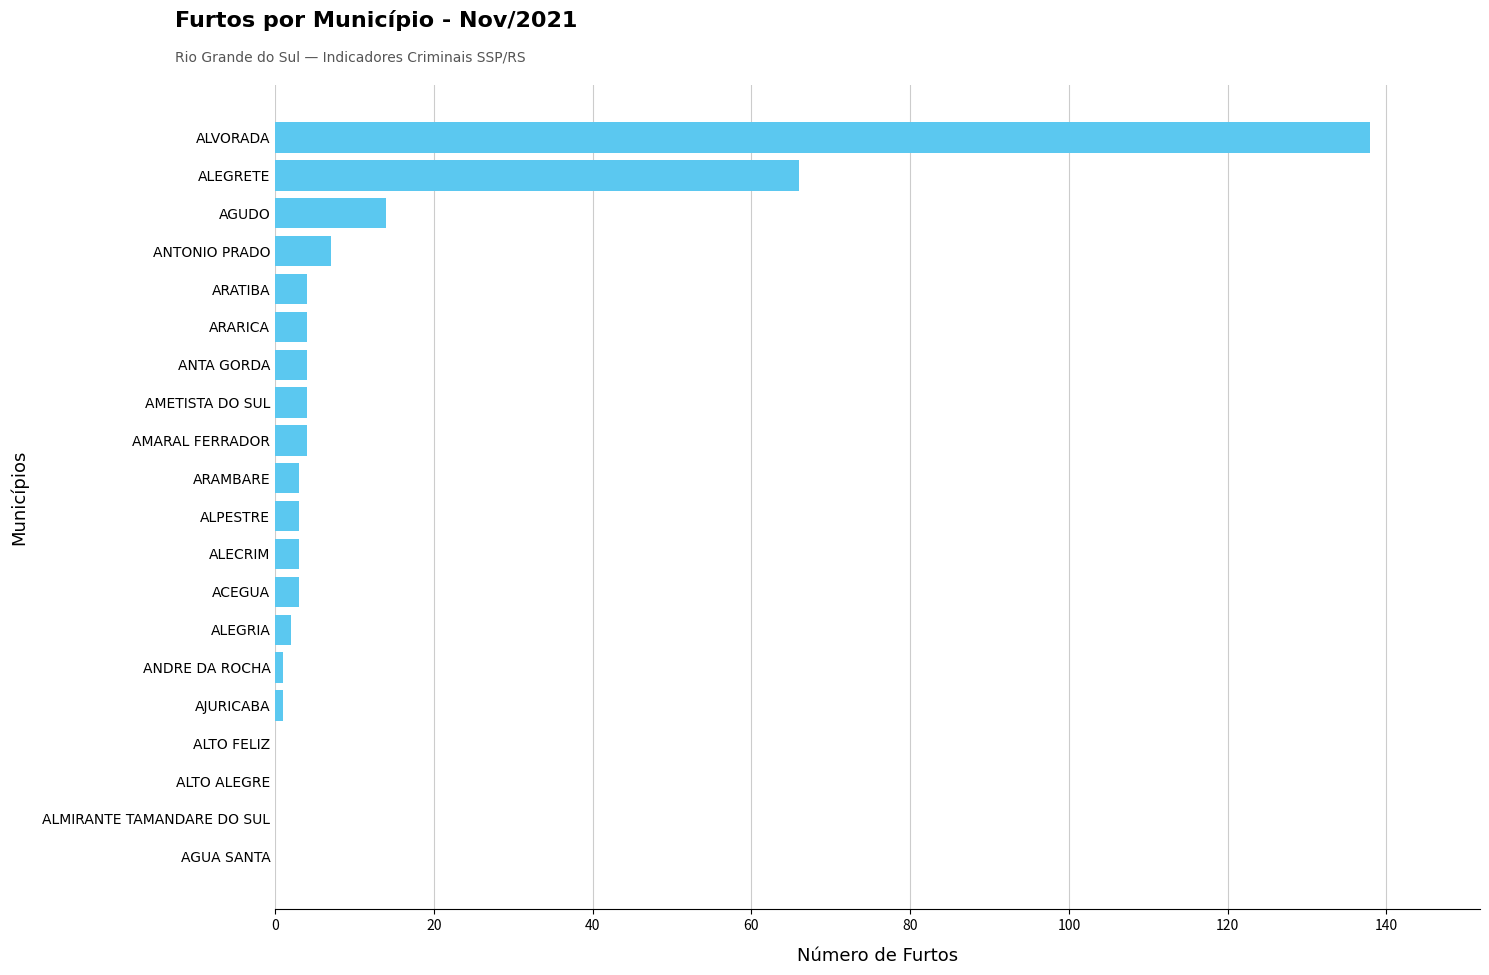

Reading bottom to top, transcribe all the data shown in this chart.

AGUA SANTA=0	ALMIRANTE TAMANDARE DO SUL=0	ALTO ALEGRE=0	ALTO FELIZ=0	AJURICABA=1	ANDRE DA ROCHA=1	ALEGRIA=2	ACEGUA=3	ALECRIM=3	ALPESTRE=3	ARAMBARE=3	AMARAL FERRADOR=4	AMETISTA DO SUL=4	ANTA GORDA=4	ARARICA=4	ARATIBA=4	ANTONIO PRADO=7	AGUDO=14	ALEGRETE=66	ALVORADA=138